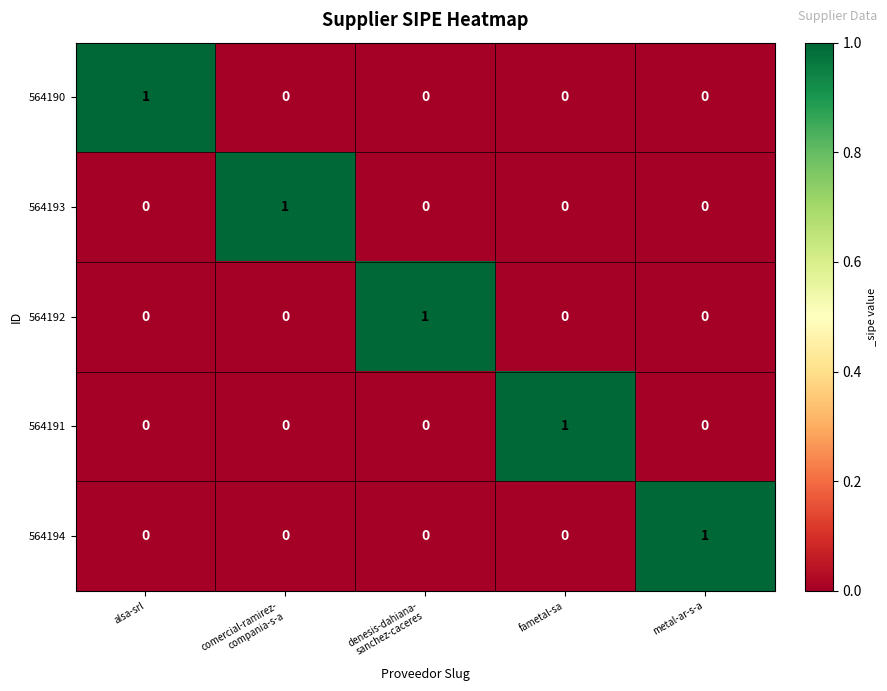

Reading right to left, list all the values displayed in this chart.

564190: 0	0	0	0	1
564193: 0	0	0	1	0
564192: 0	0	1	0	0
564191: 0	1	0	0	0
564194: 1	0	0	0	0